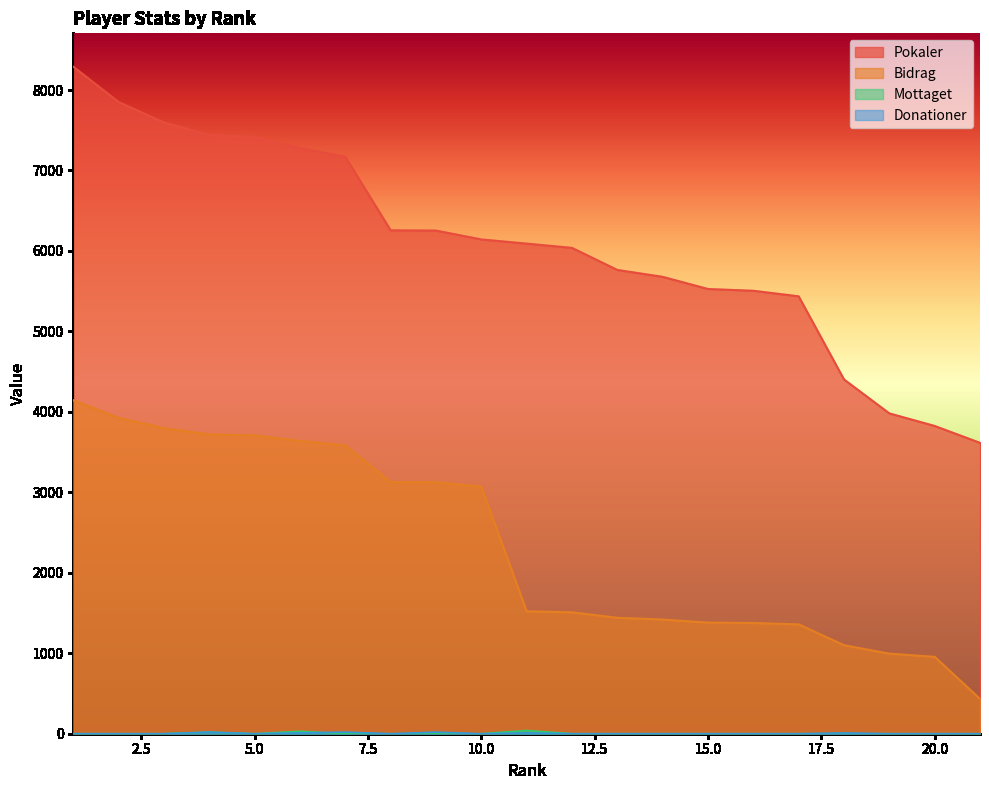

Reading left to right, transcribe all the data shown in this chart.

Pokaler: 1=8290	2=7851	3=7596	4=7440	5=7417	6=7279	7=7171	8=6256	9=6253	10=6143	11=6091	12=6038	13=5764	14=5678	15=5527	16=5505	17=5436	18=4403	19=3981	20=3825	21=3615
Bidrag: 1=4145	2=3925	3=3798	4=3720	5=3708	6=3639	7=3585	8=3128	9=3126	10=3071	11=1522	12=1509	13=1441	14=1419	15=1381	16=1376	17=1359	18=1100	19=995	20=956	21=433
Mottaget: 1=0	2=0	3=0	4=20	5=0	6=30	7=0	8=0	9=0	10=0	11=40	12=0	13=0	14=0	15=0	16=0	17=0	18=0	19=0	20=0	21=0
Donationer: 1=0	2=0	3=0	4=20	5=0	6=10	7=20	8=0	9=20	10=0	11=10	12=0	13=0	14=0	15=0	16=0	17=0	18=10	19=0	20=0	21=0